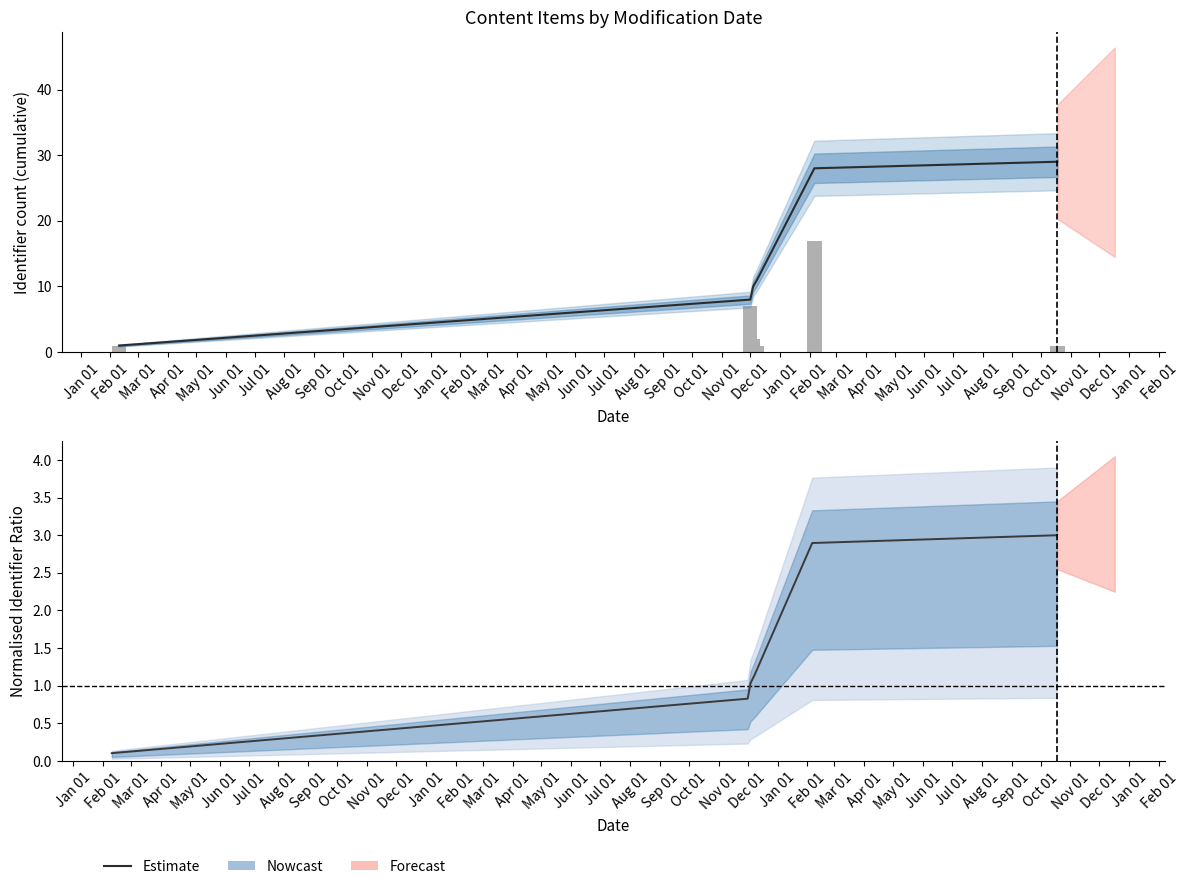

What is the smallest value displayed?

0.1